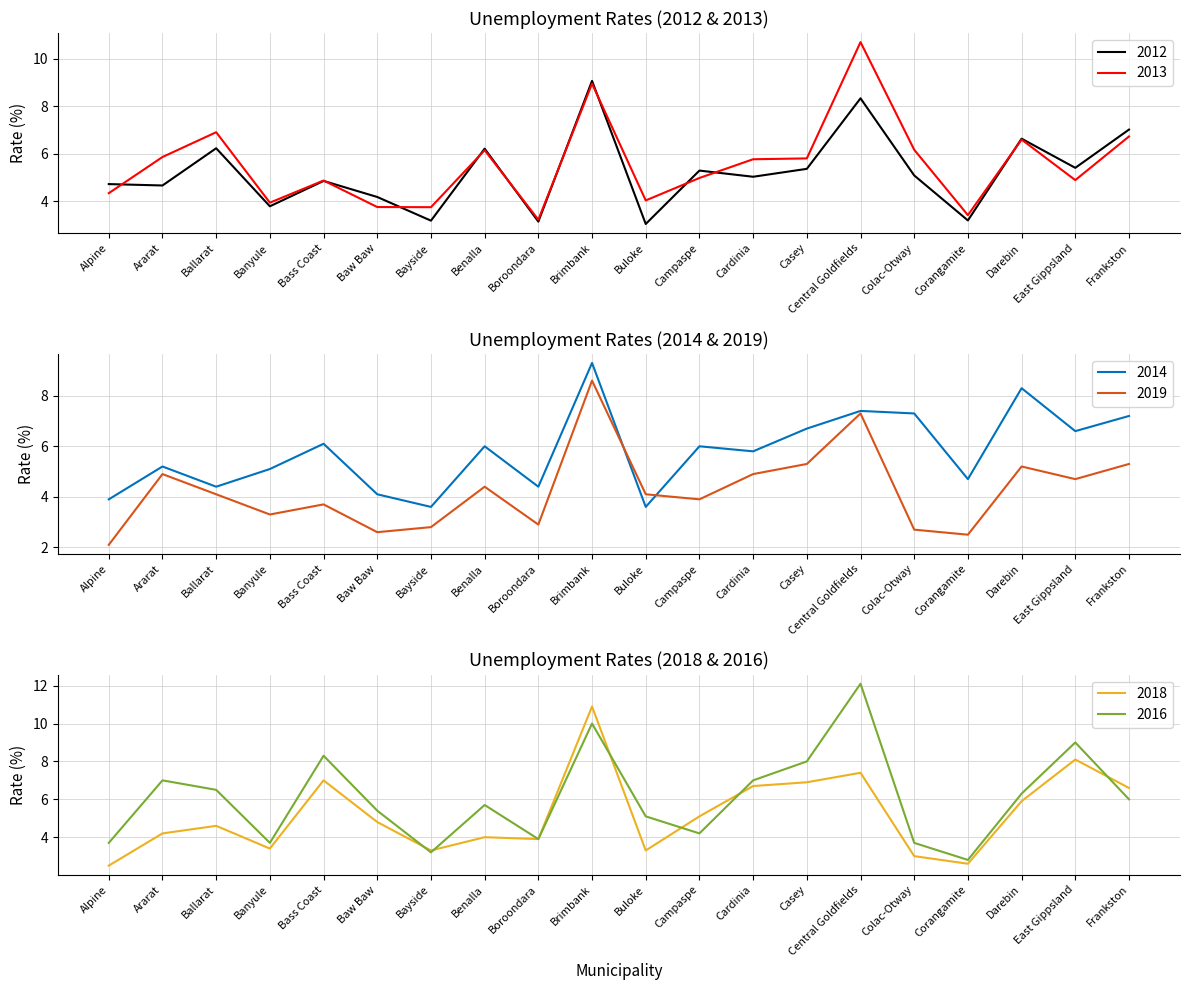

How many data points in 2013 are less than 5?

10